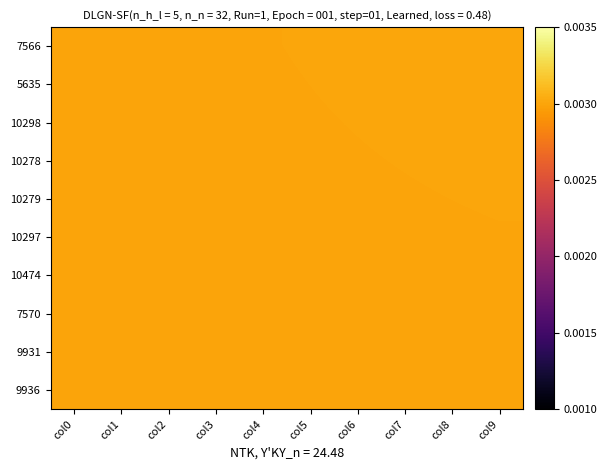

Which category has the lowest value across all series?

col0